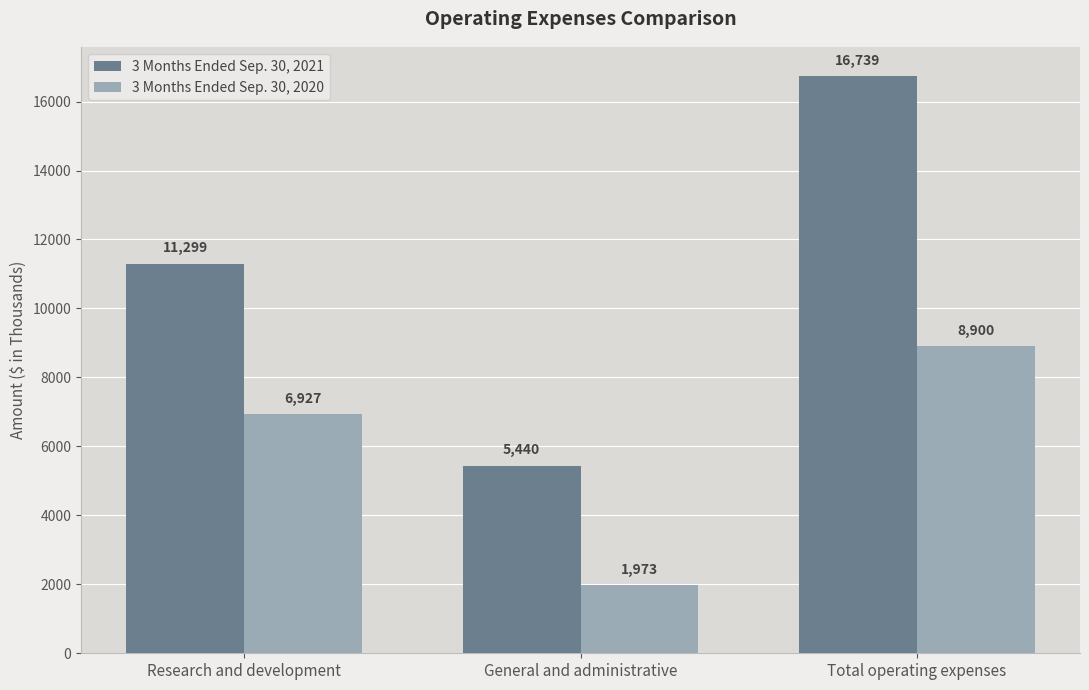

At which label does 3 Months Ended Sep. 30, 2020 reach its peak?

Total operating expenses